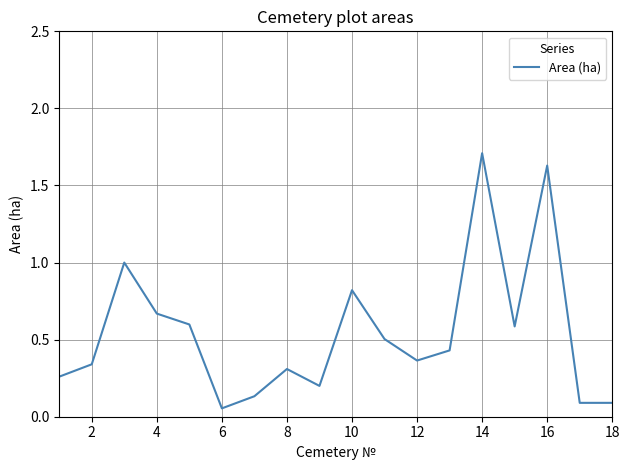

What is the sum of all values?

9.8